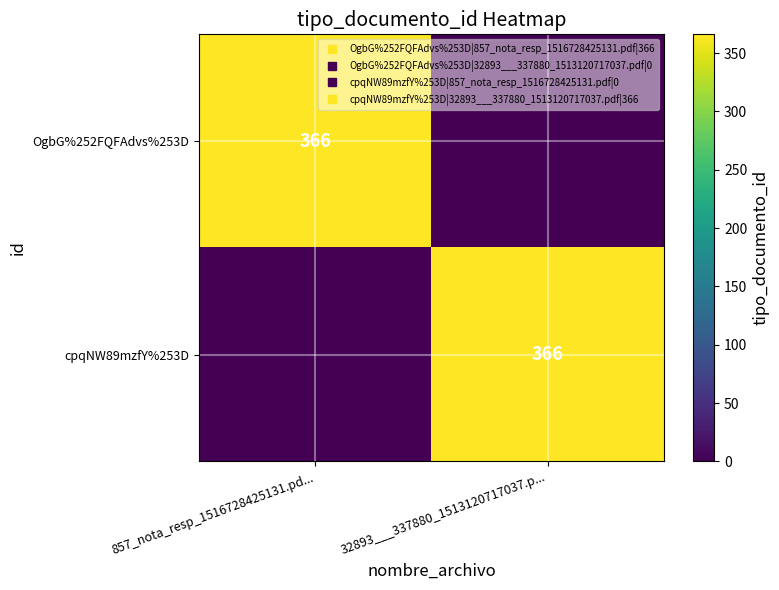

At which label is OgbG%252FQFAdvs%253D closest to 183?

857_nota_resp_1516728425131.pd...